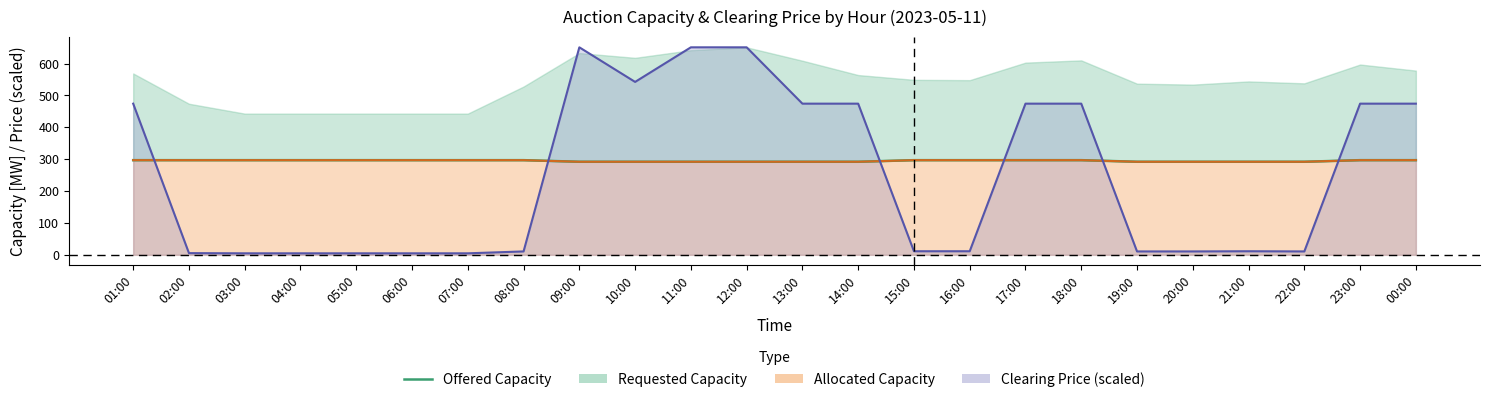

Rank the categories by value from highest to lowest.

01:00, 02:00, 03:00, 04:00, 05:00, 06:00, 07:00, 08:00, 15:00, 16:00, 17:00, 18:00, 23:00, 00:00, 09:00, 10:00, 11:00, 12:00, 13:00, 14:00, 19:00, 20:00, 21:00, 22:00